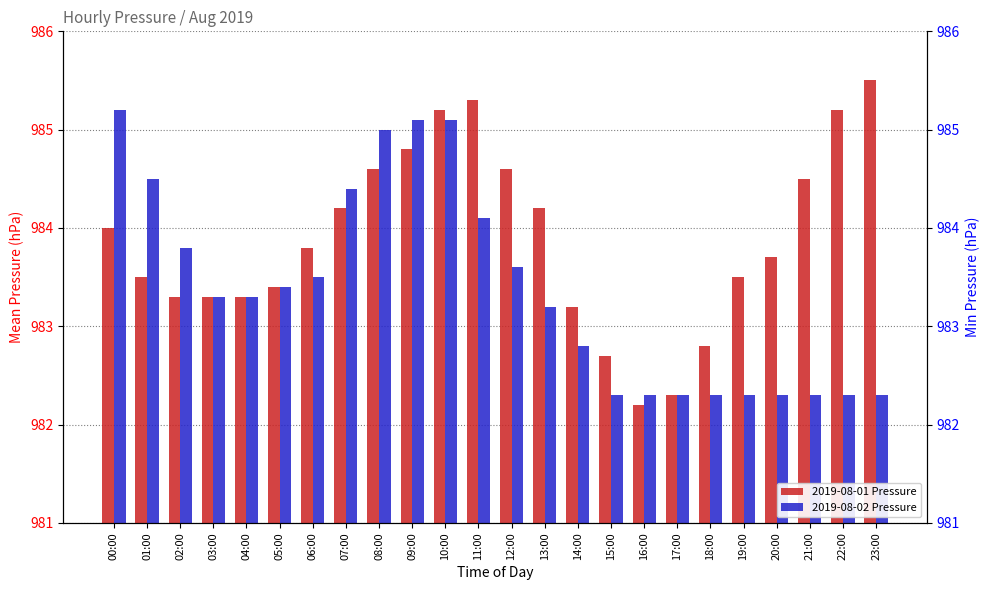

At 00:00, list the series in order from largest to smallest.

2019-08-02 Pressure, 2019-08-01 Pressure